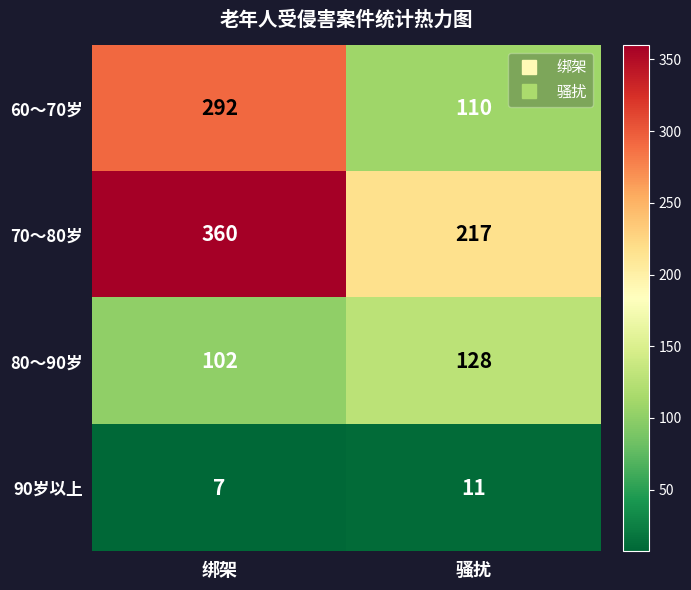

Which series changed the most between 绑架 and 骚扰?

60～70岁